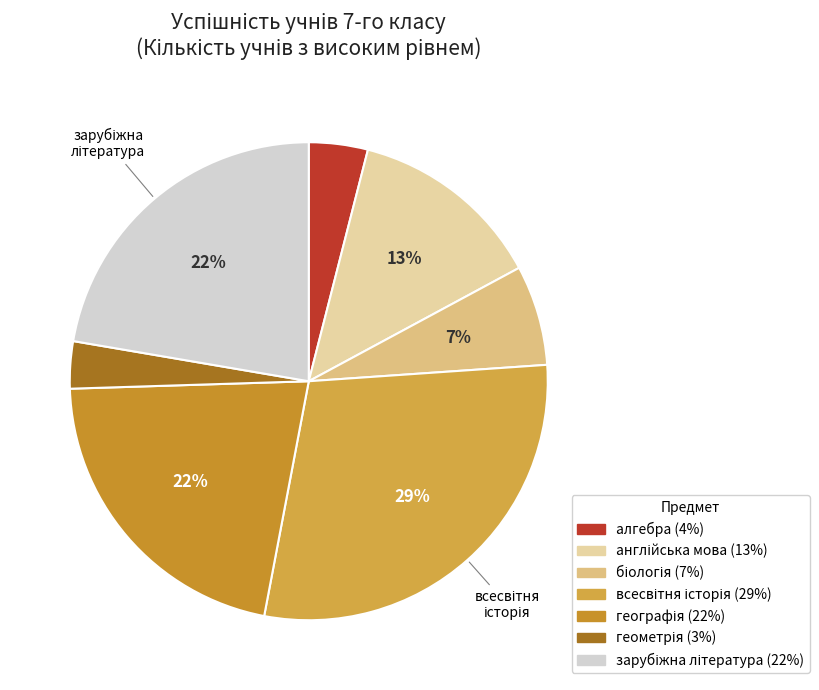

To the nearest percent, what is the combined percentage of геометрія and географія?

25%